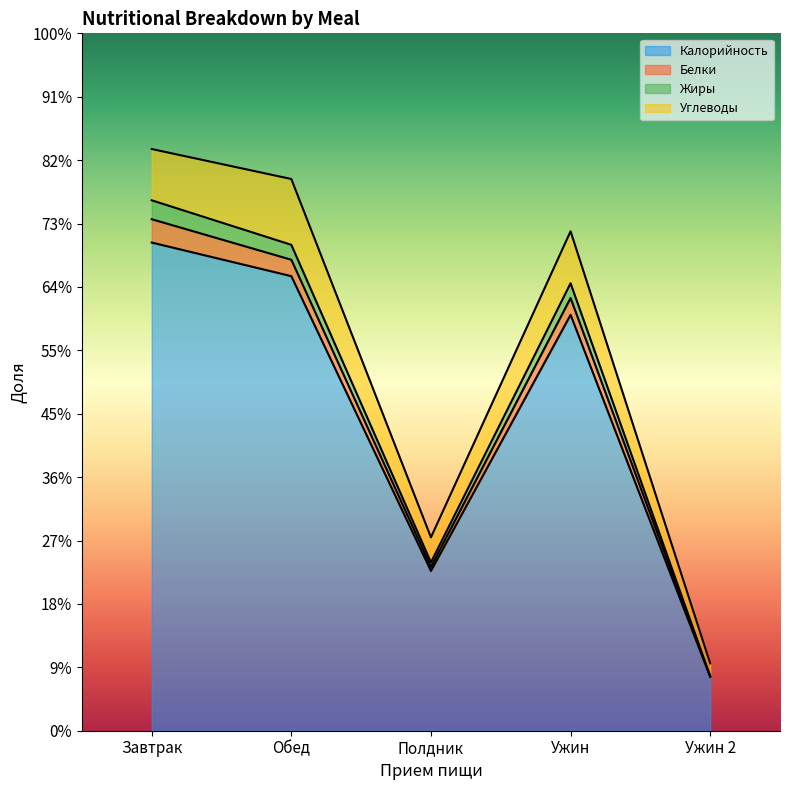

How many interior local valleys does the Белки series have?

1